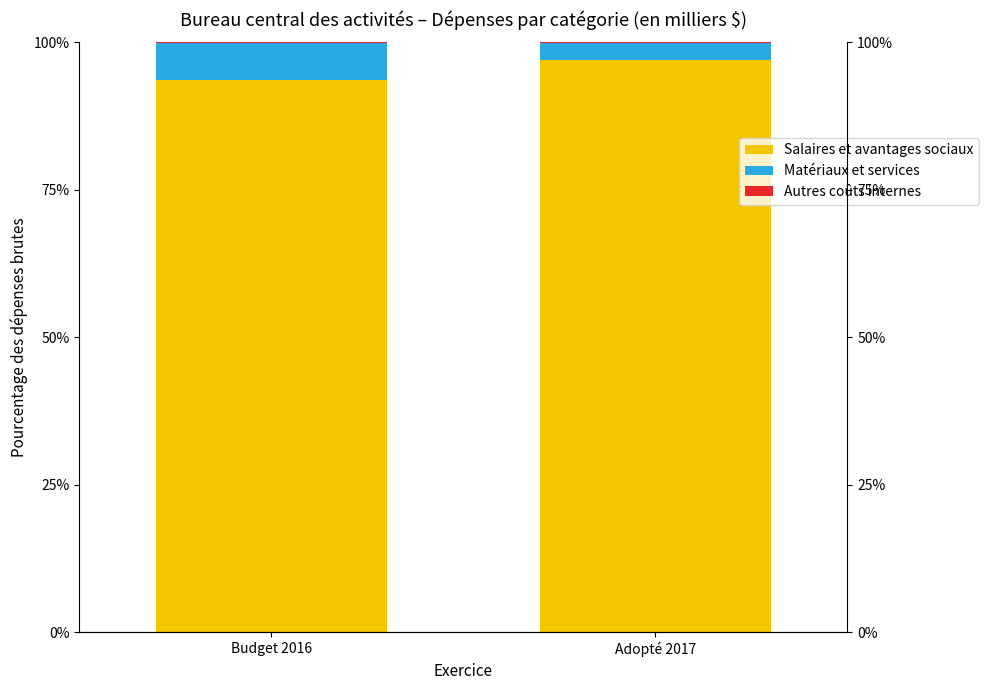

Reading left to right, extract all data points from this chart.

Salaires et avantages sociaux: Budget 2016=93.6	Adopté 2017=97.0
Matériaux et services: Budget 2016=6.3	Adopté 2017=2.9
Autres coûts internes: Budget 2016=0.2	Adopté 2017=0.2